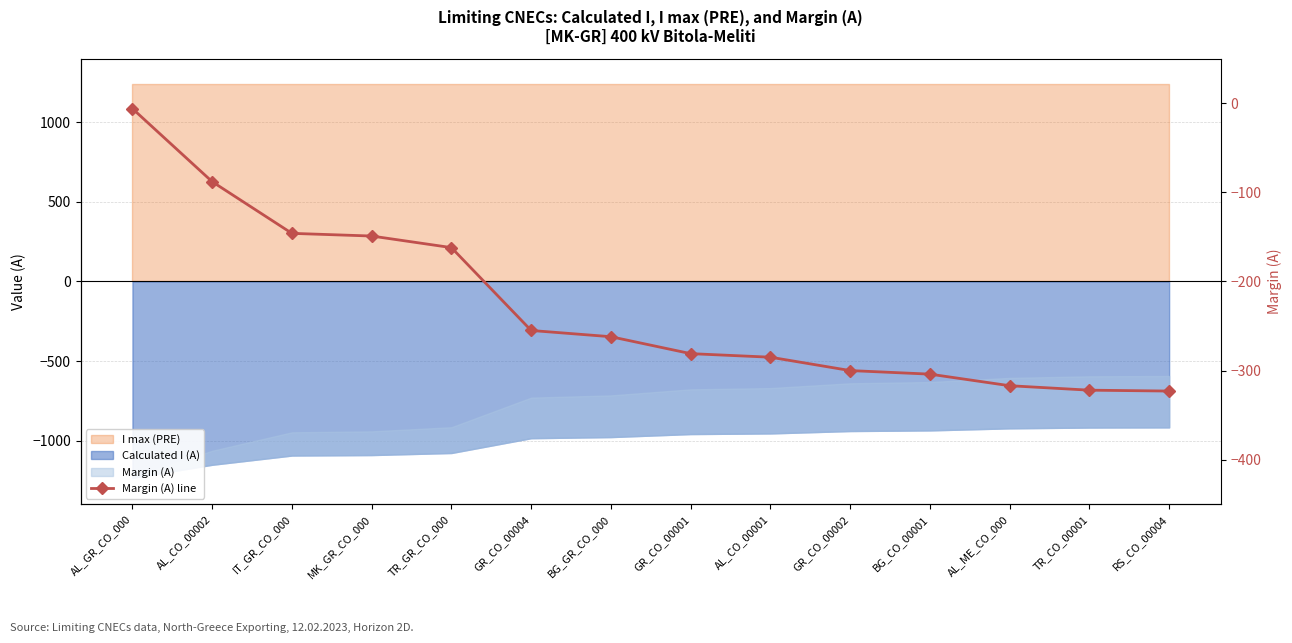

What is the sum of the values at TR_CO_00001 and AL_ME_CO_000?

-639